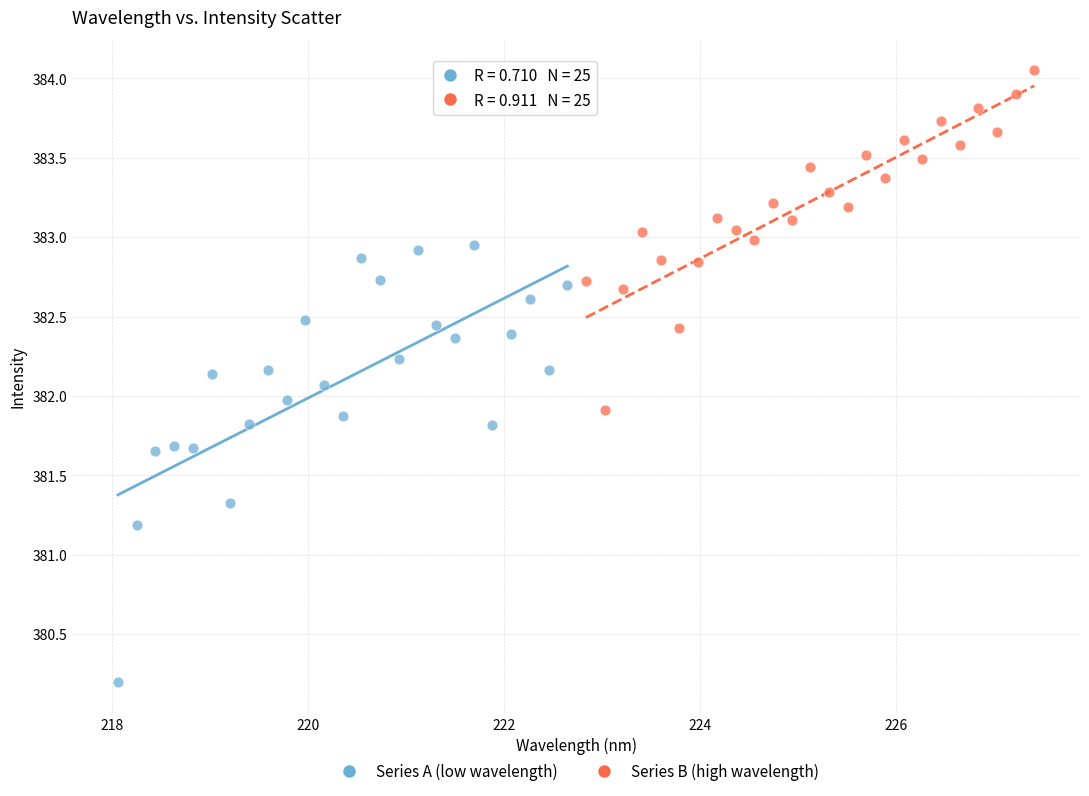

Which series contains the lowest Y value?

Series A (low wavelength)